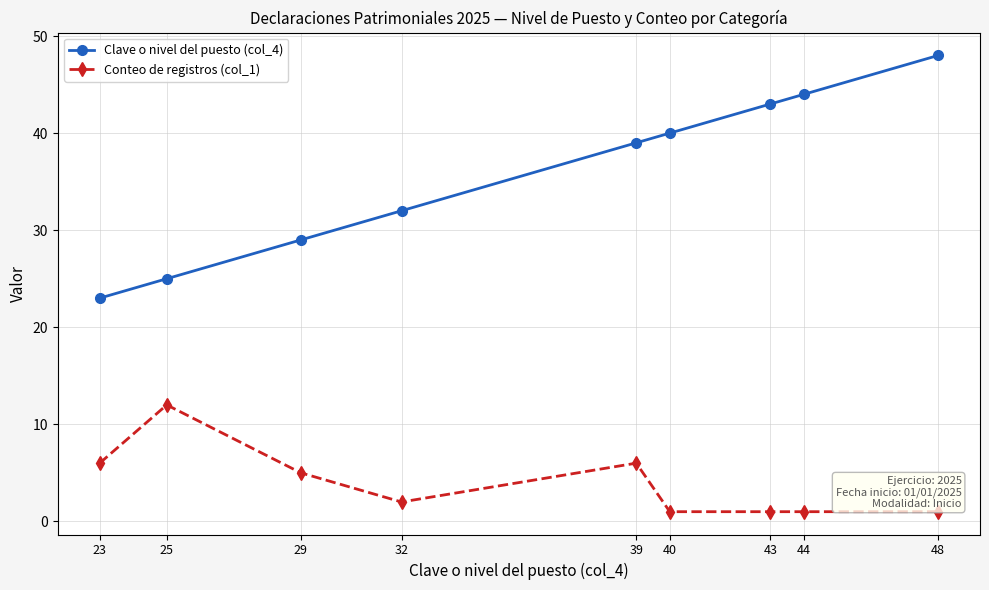

Reading left to right, transcribe all the data shown in this chart.

Clave o nivel del puesto (col_4): 23	25	29	32	39	40	43	44	48
Conteo de registros (col_1): 6	12	5	2	6	1	1	1	1